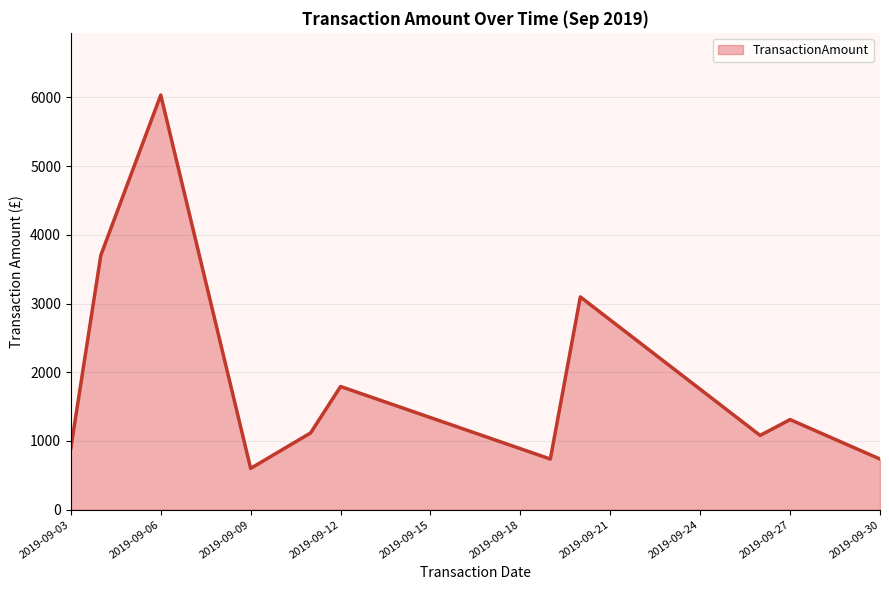

What is the greatest value displayed?

6034.5